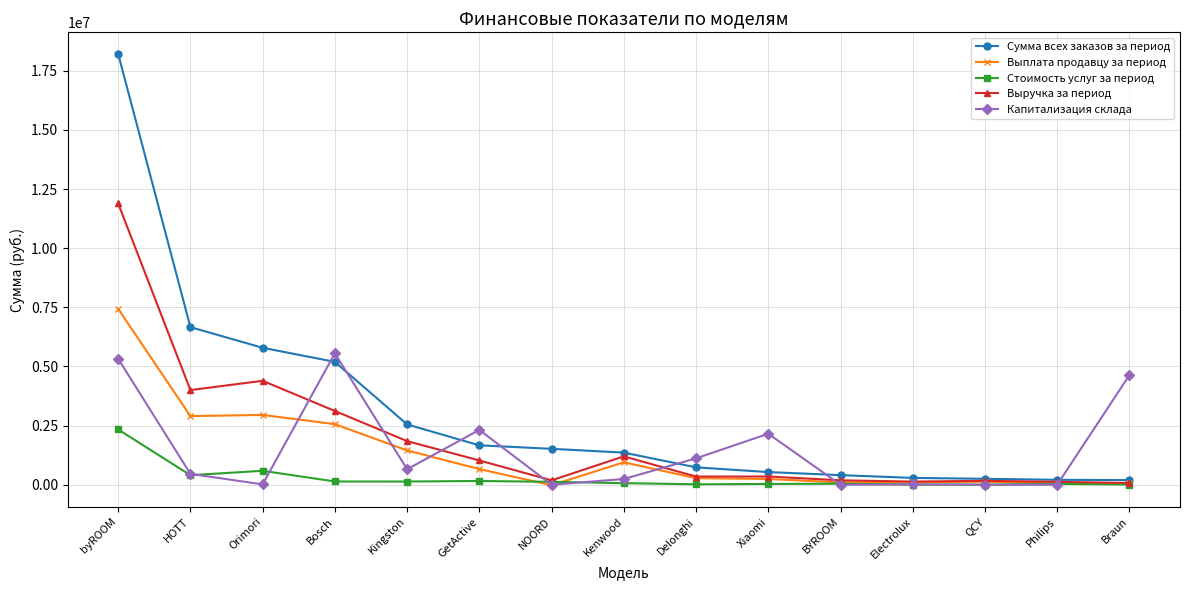

How many data points in Стоимость услуг за период are less than 67080?

7